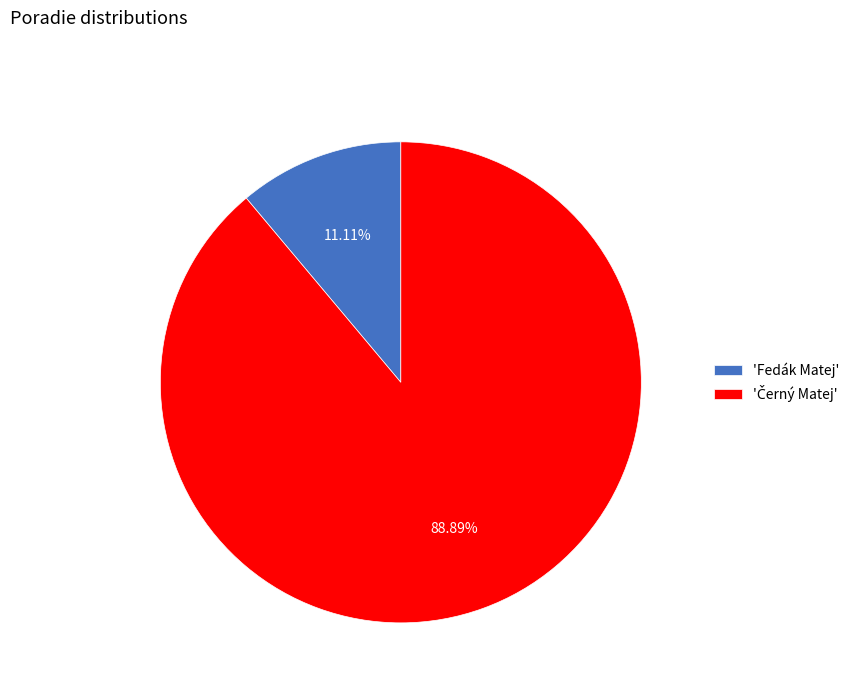

Is there a majority slice in this chart?

Yes